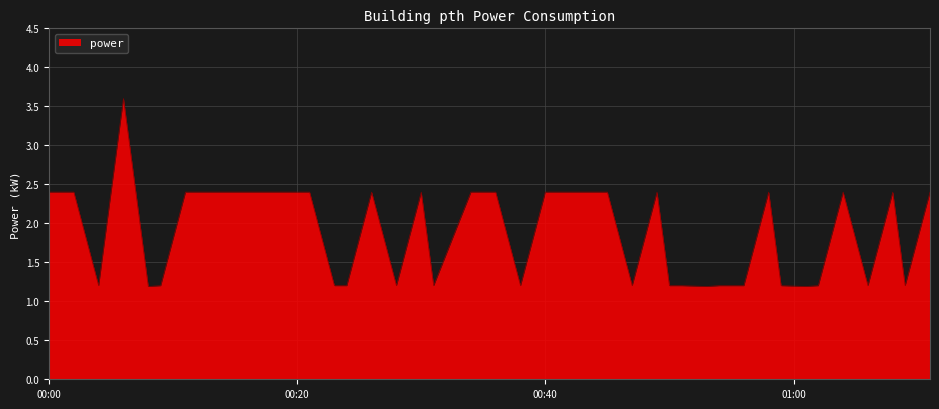

Reading right to left, list all the values displayed in this chart.

2.4	1.2	2.4	1.2	2.4	1.2	1.2	1.2	2.4	1.2	1.2	1.2	1.2	1.2	2.4	1.2	2.4	2.4	2.4	1.2	2.4	2.4	1.2	2.4	1.2	2.4	1.2	1.2	2.4	2.4	2.4	2.4	2.4	2.4	1.2	1.2	3.6	1.2	2.4	2.4